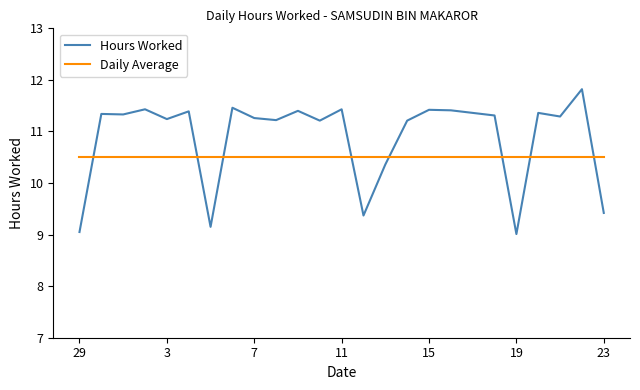

What is the difference between the maximum and minimum values in the Hours Worked series?

2.8